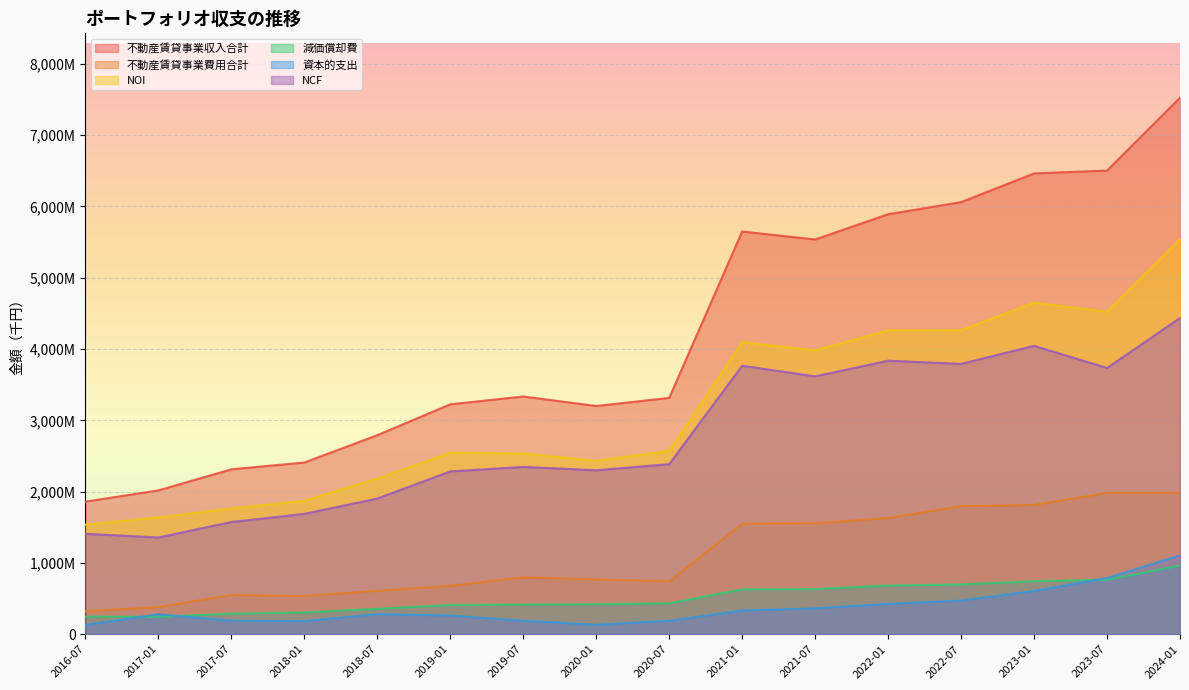

Count the number of data series in this chart.

6